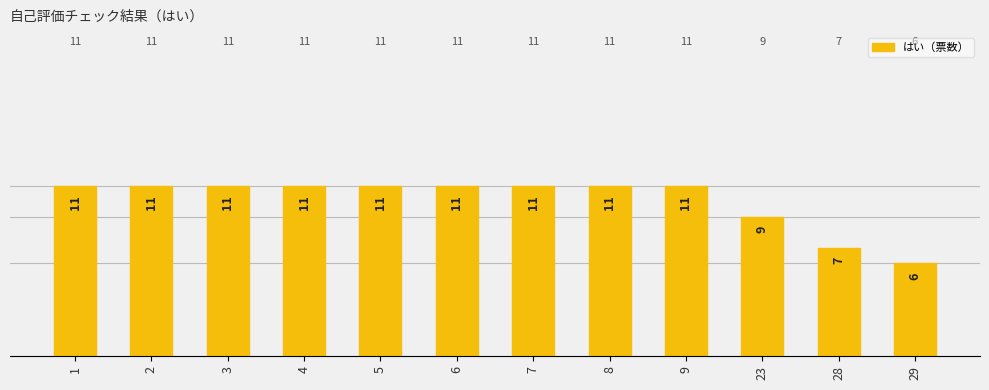

Does the chart contain stacked bars?

No